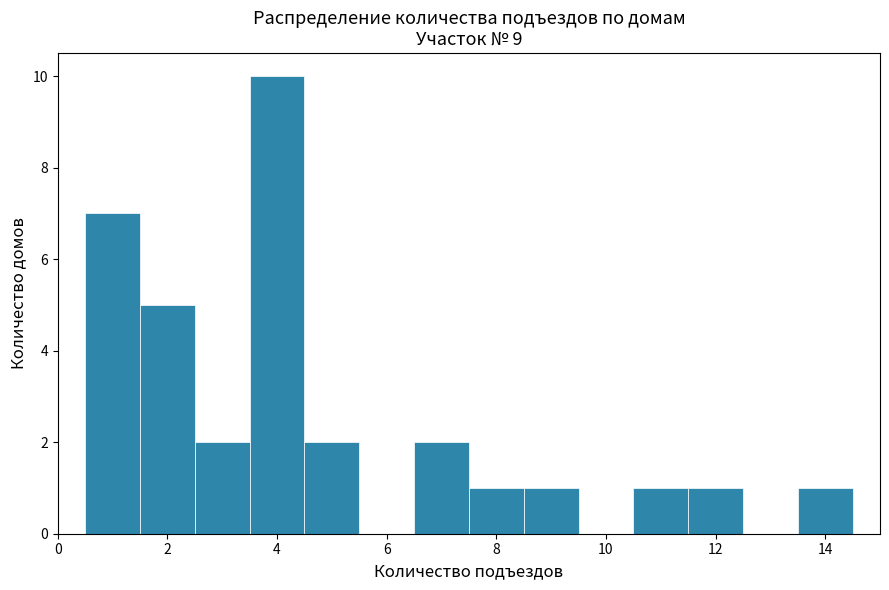

Which range on the x-axis has the tallest bar?

3.5 to 4.5